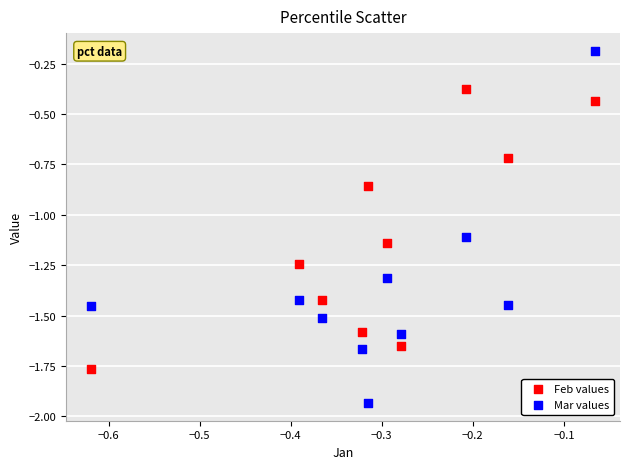

Which series has the widest spread of Y values?

Mar values